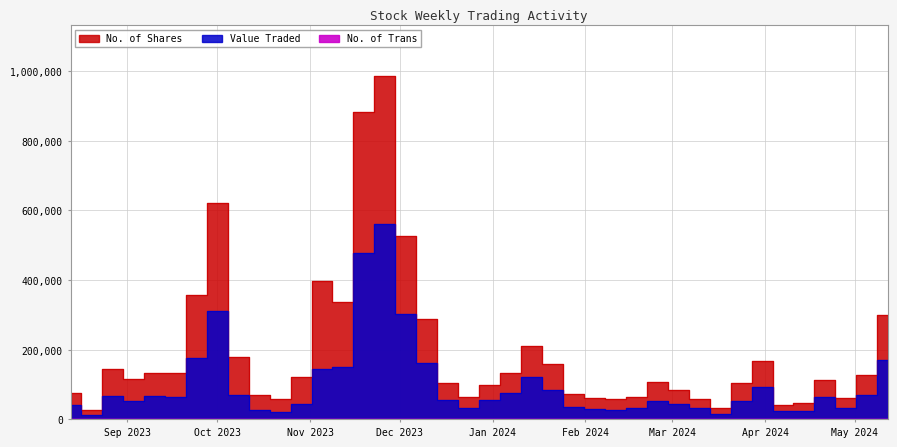

True or false: No. of Shares has a value of 185163 at 11.

False